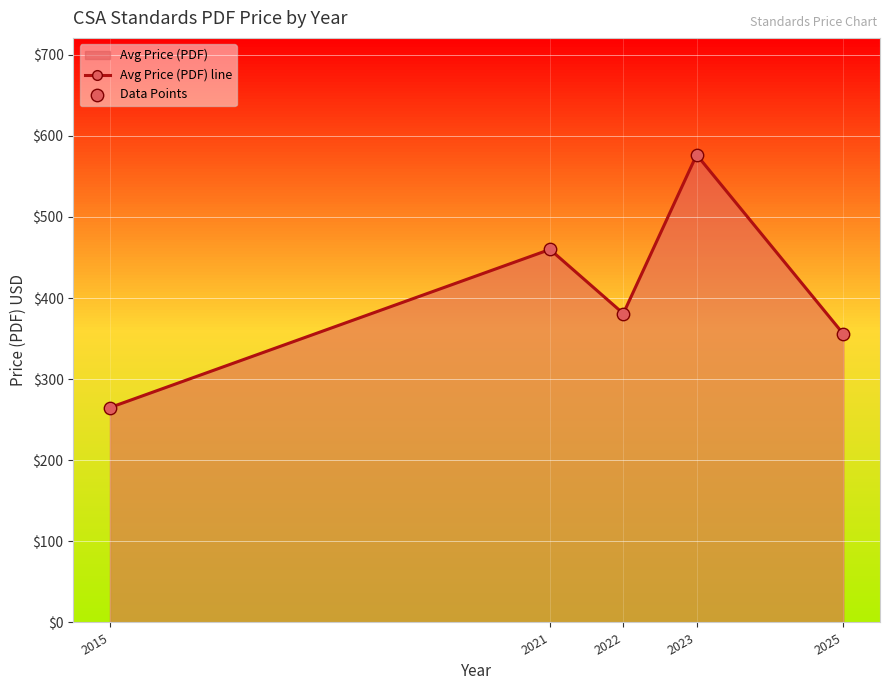

Where is Avg Price (PDF) line nearest to the value 420?

2022